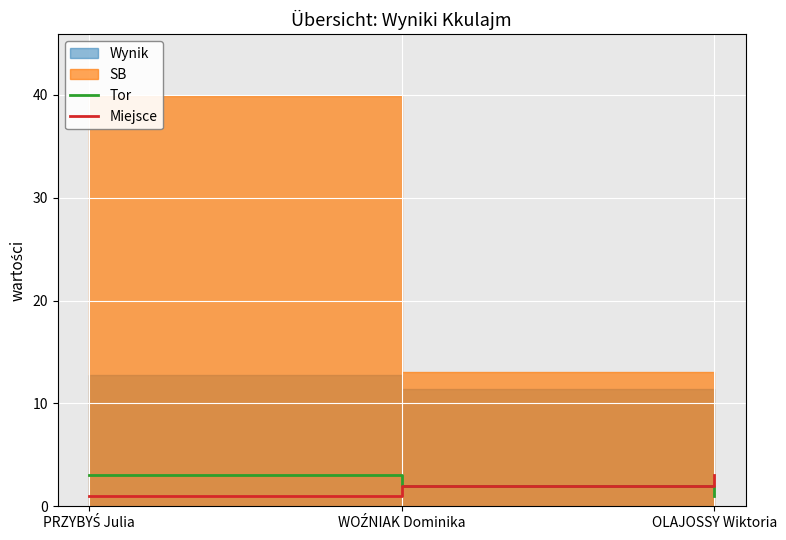

What value does the Tor series have at OLAJOSSY Wiktoria?

1